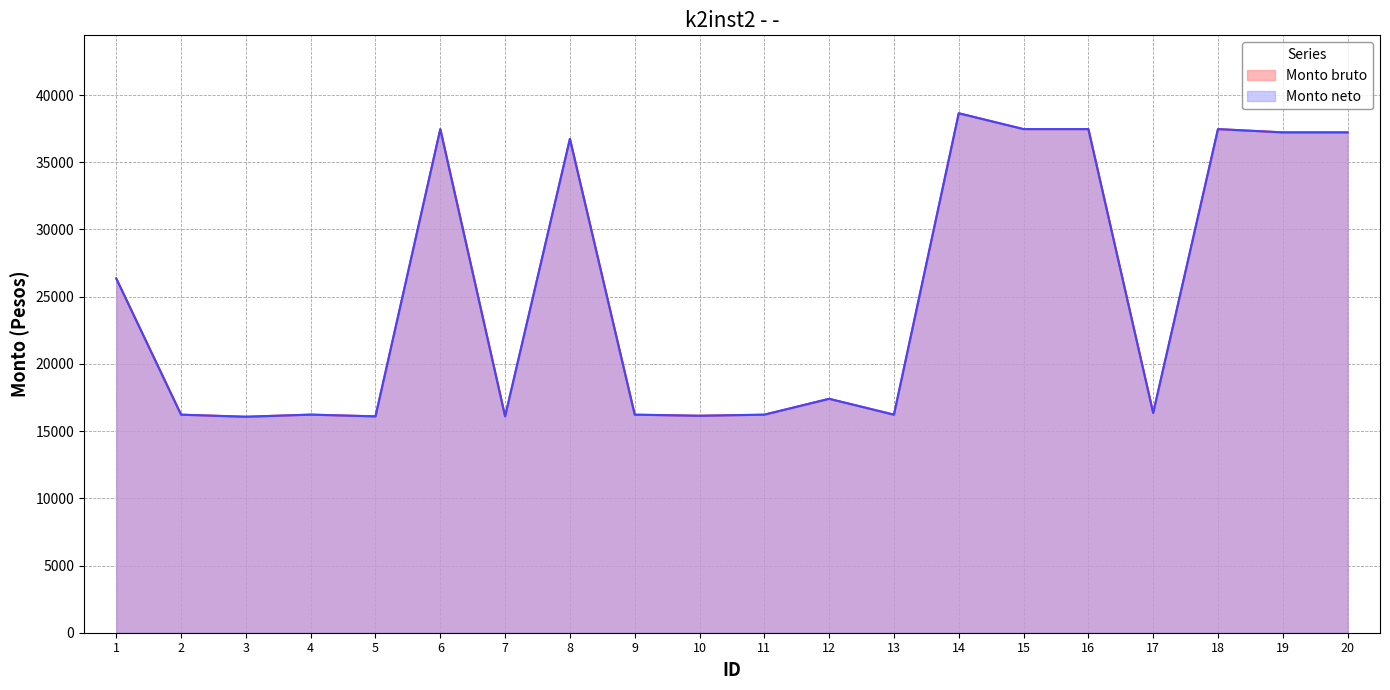

What value does the Monto neto series have at 11?

16222.5